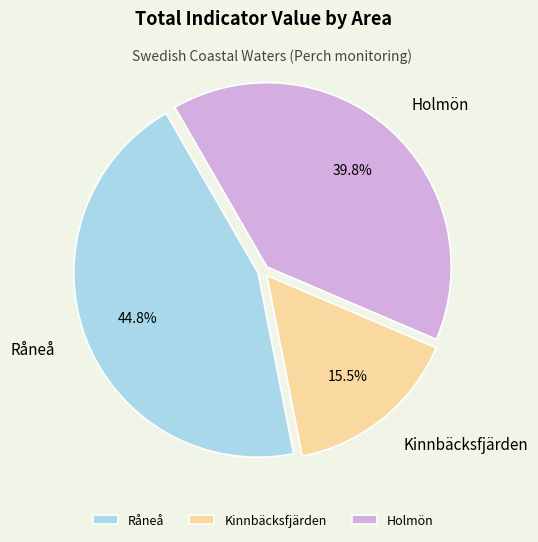

Which category has the biggest portion of the pie?

Råneå